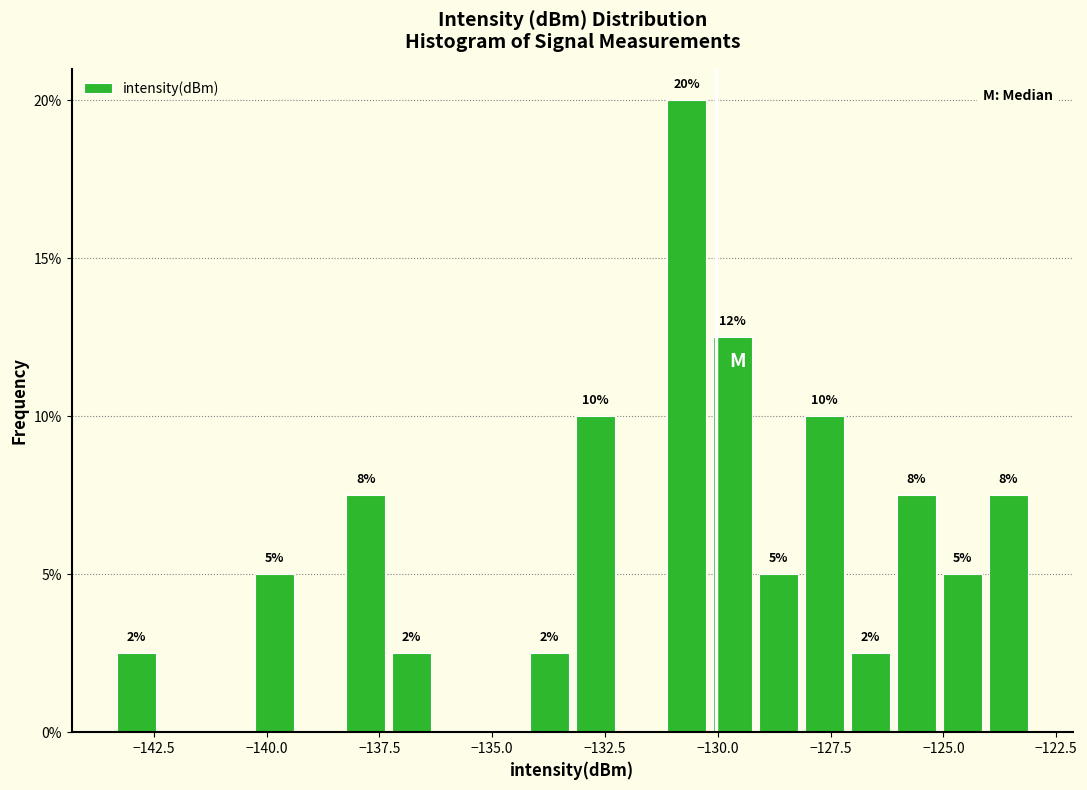

Around what value on the x-axis is the tallest bar? Give the approximate position of its centre, as read against the axis.

-130.5